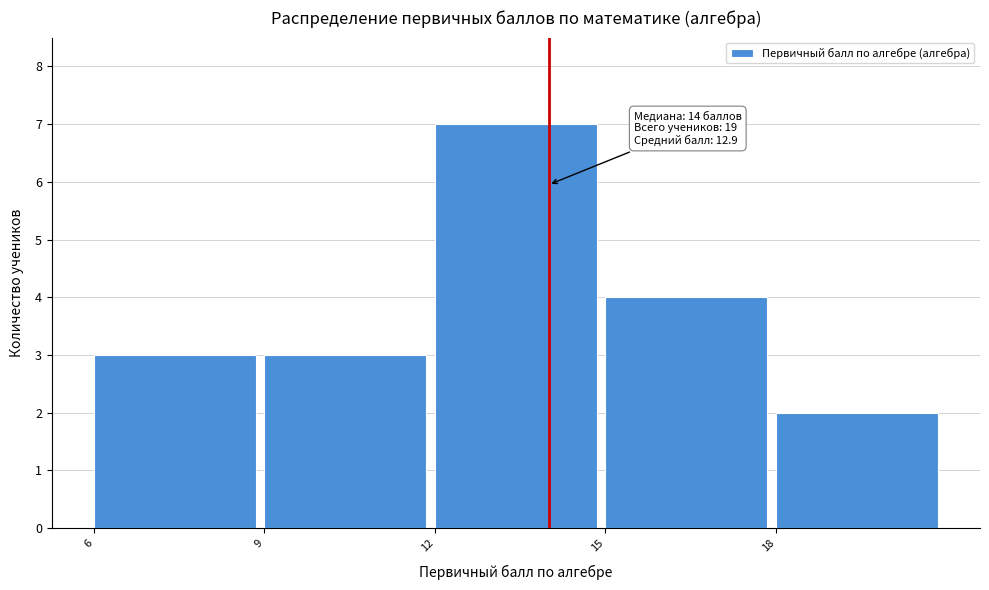

Over which range of the x-axis is the bar tallest?

12 to 15